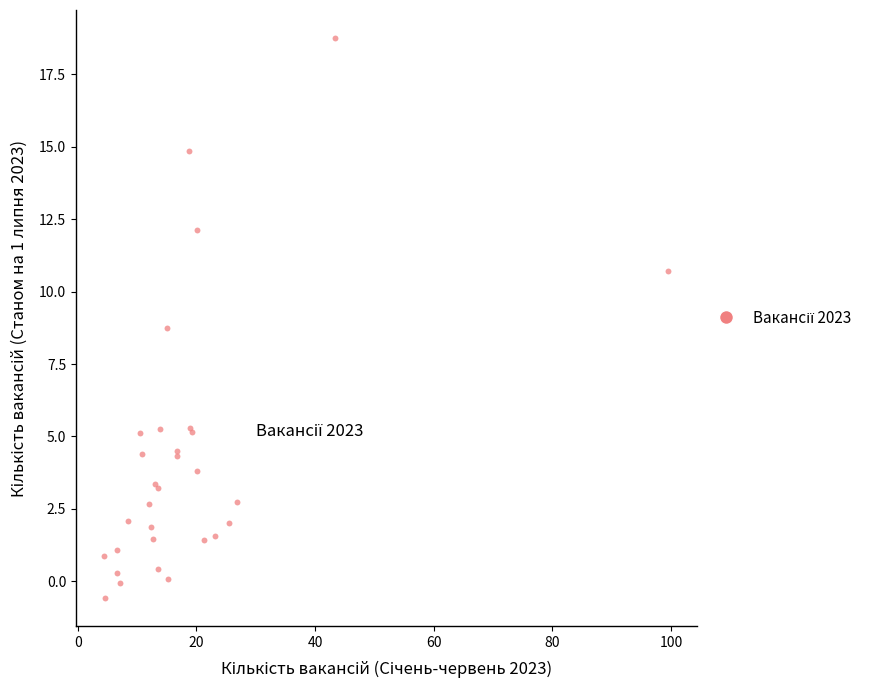

What Y value in the scatter plot is closest to 9?

8.7